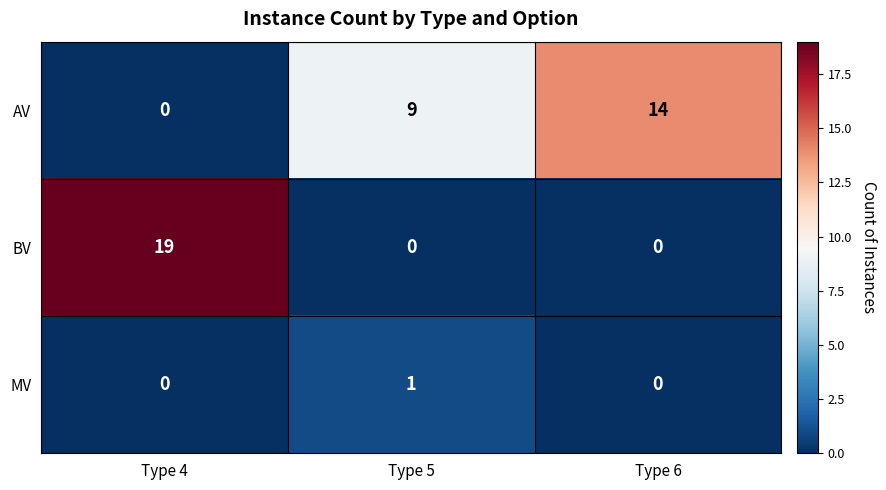

Count the number of data series in this chart.

3